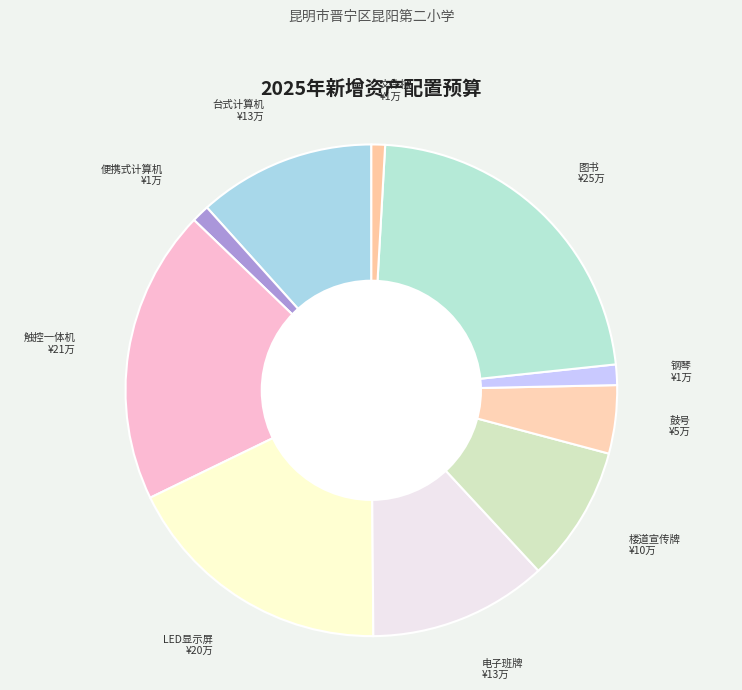

Does any single category account for the majority?

No